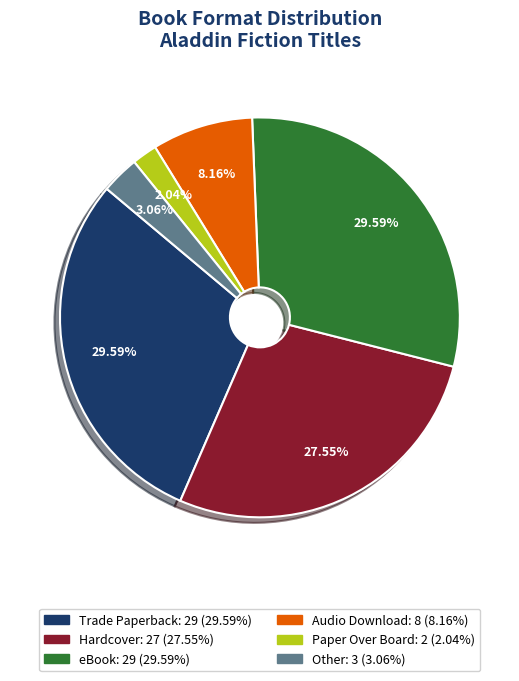

Which category has the smallest portion of the pie?

Paper Over Board